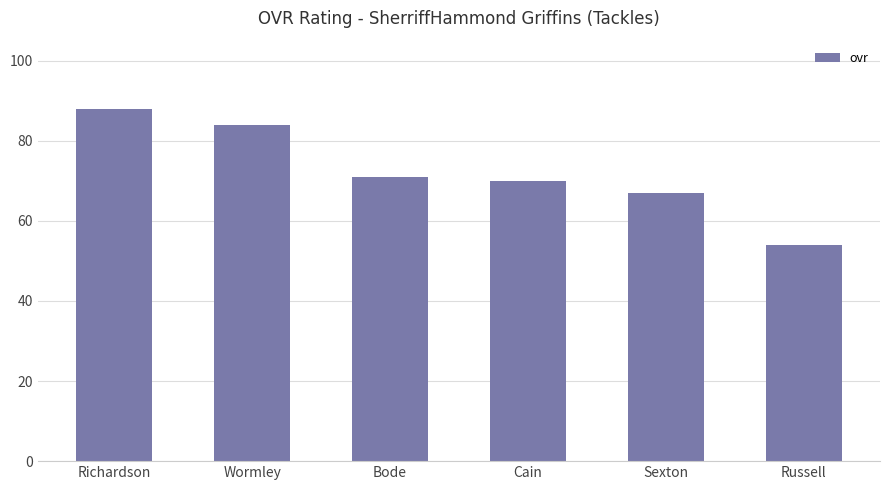

Count the number of categories in the chart.

6